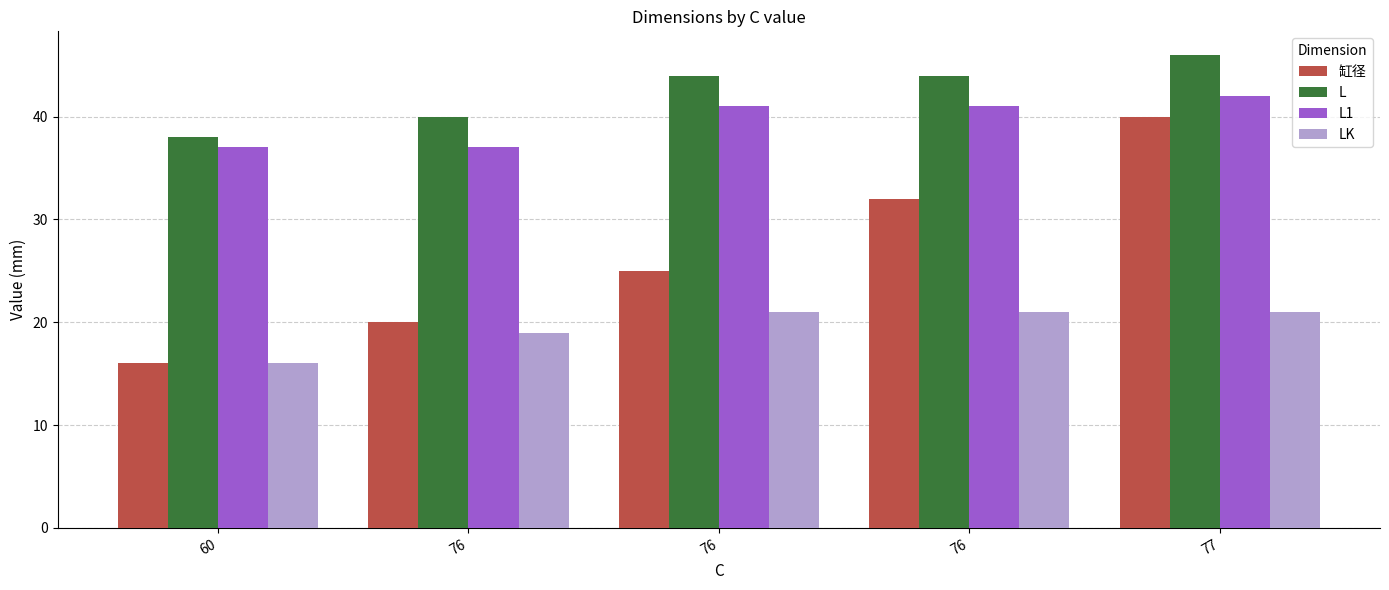

How many data points in 缸径 are less than 25?

2